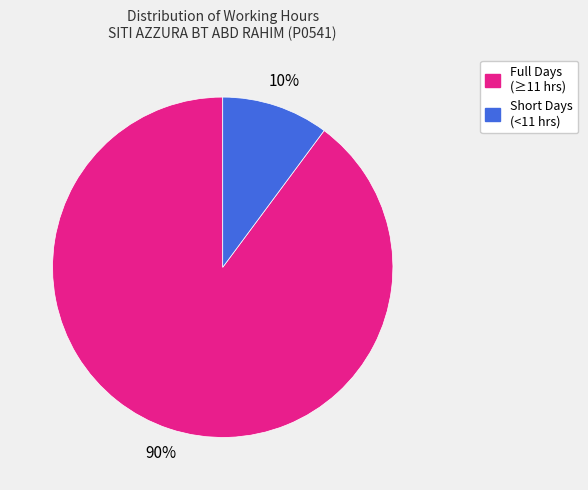

Does any single category account for the majority?

Yes